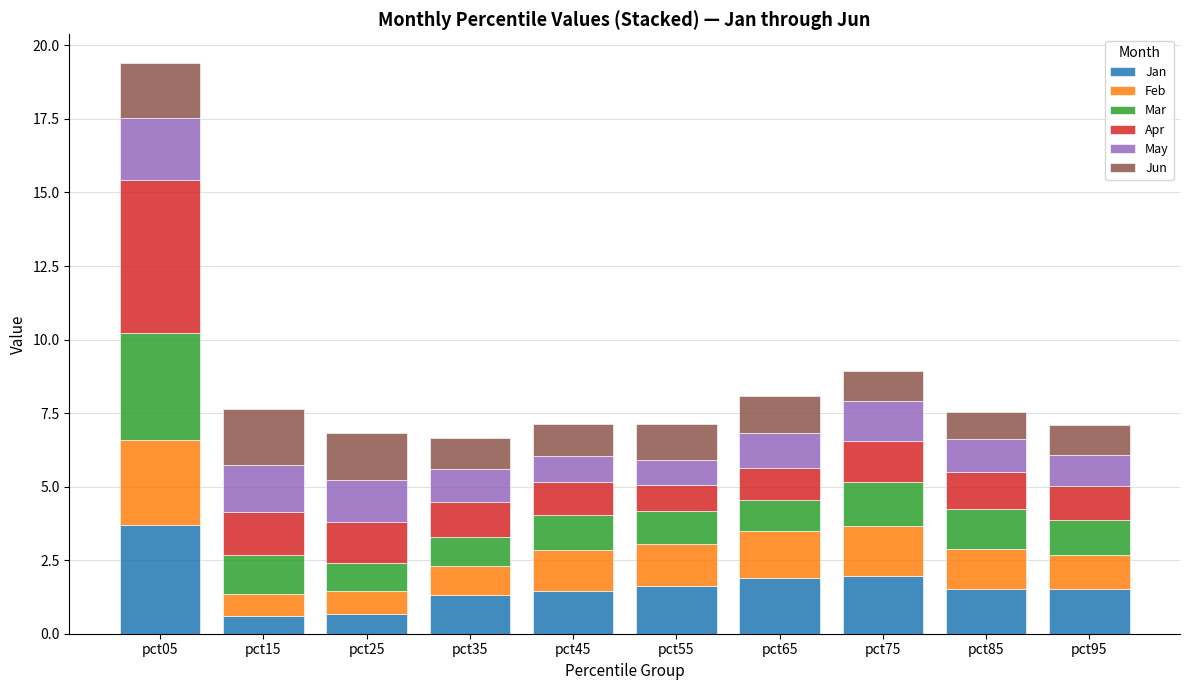

What is the minimum value for Jan?

0.6